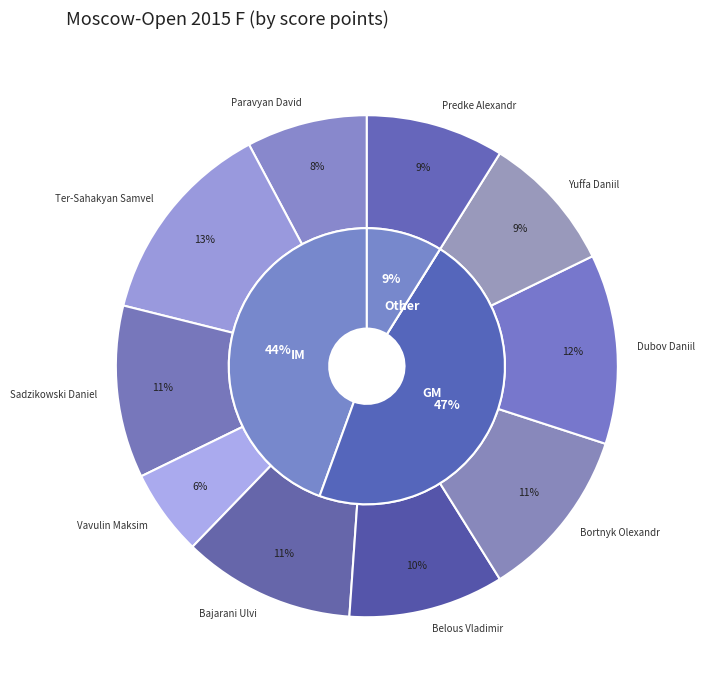

To the nearest percent, what is the average slice percentage?

10%